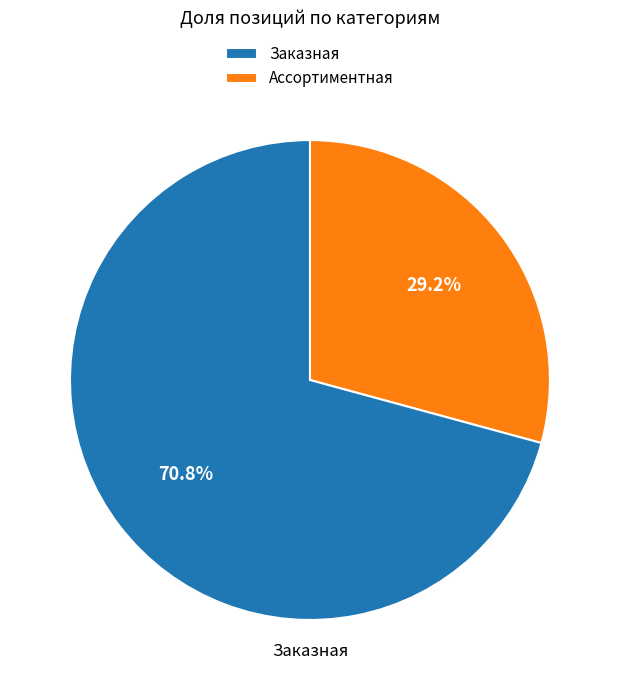

What is the largest slice in the pie chart?

Заказная